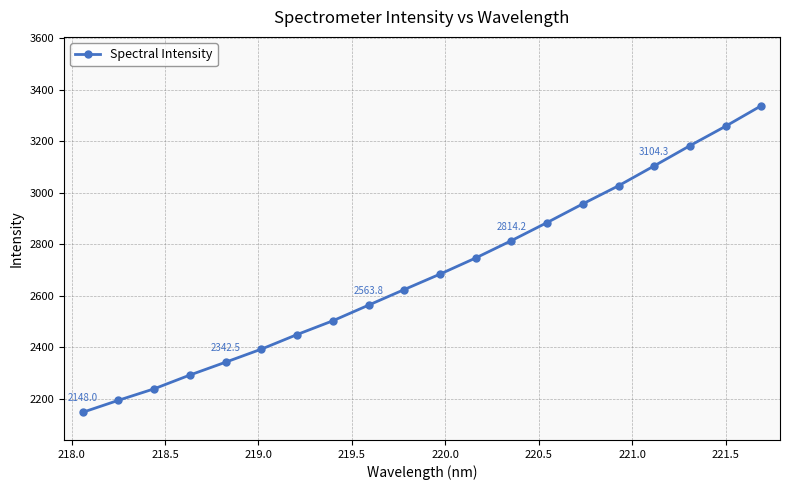

What is the average value?

2687.4